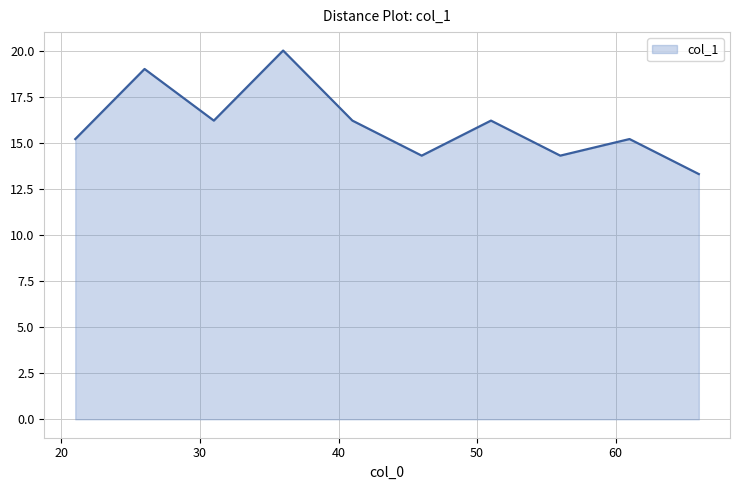

What is the smallest value displayed?

13.3